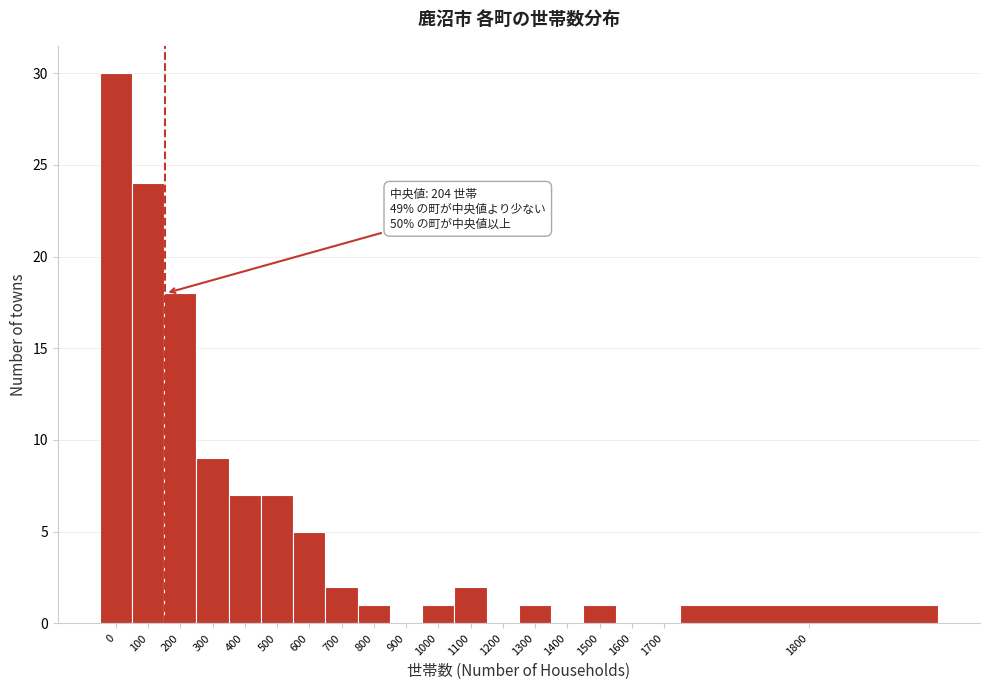

Reading left to right, list all the values displayed in this chart.

0=30	100=24	200=18	300=9	400=7	500=7	600=5	700=2	800=1	900=0	1000=1	1100=2	1200=0	1300=1	1400=0	1500=1	1600=0	1700=0	1800=1